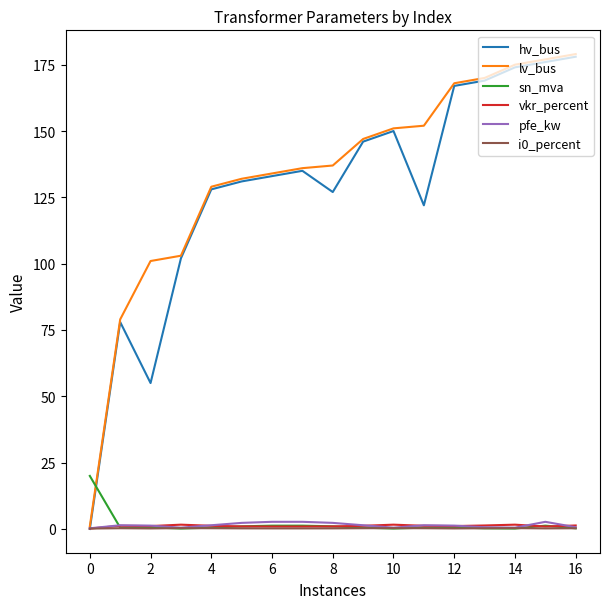

What is the maximum value shown in the chart?

179.0